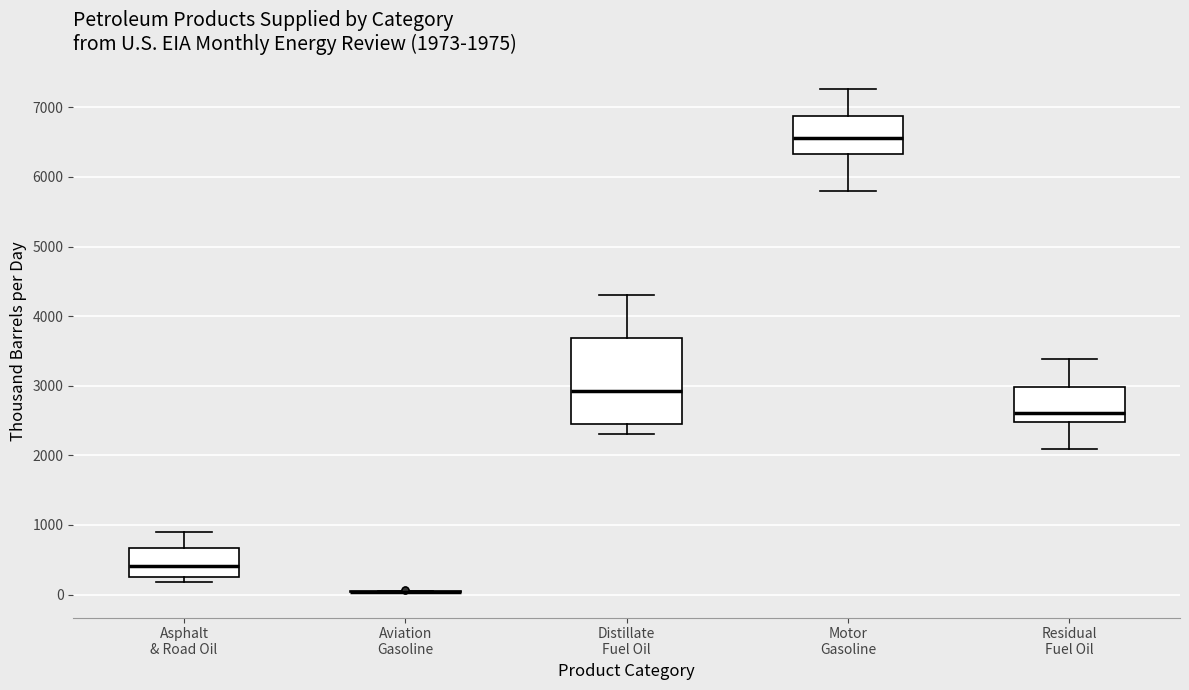

Comparing the boxes themselves (not the whiskers), which one is the tallest?

Distillate Fuel Oil